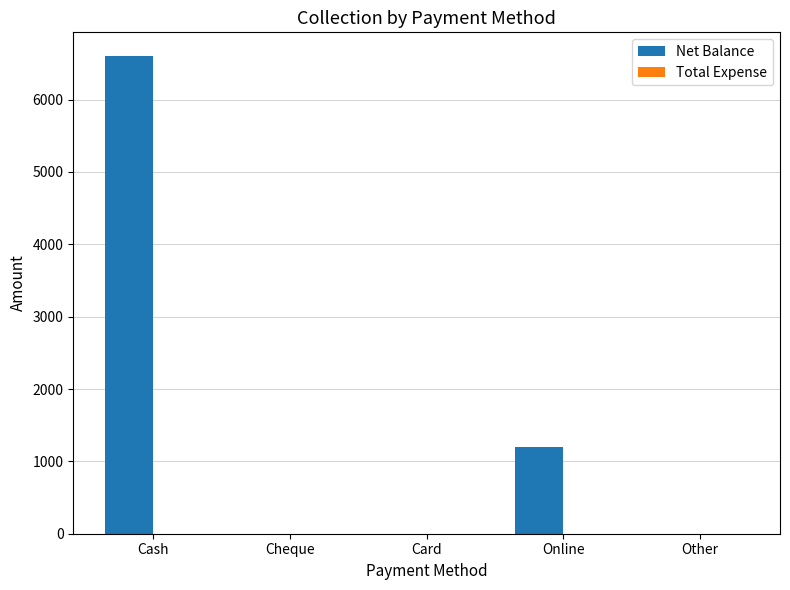

What is the sum of the values at Cash and Card?

6600